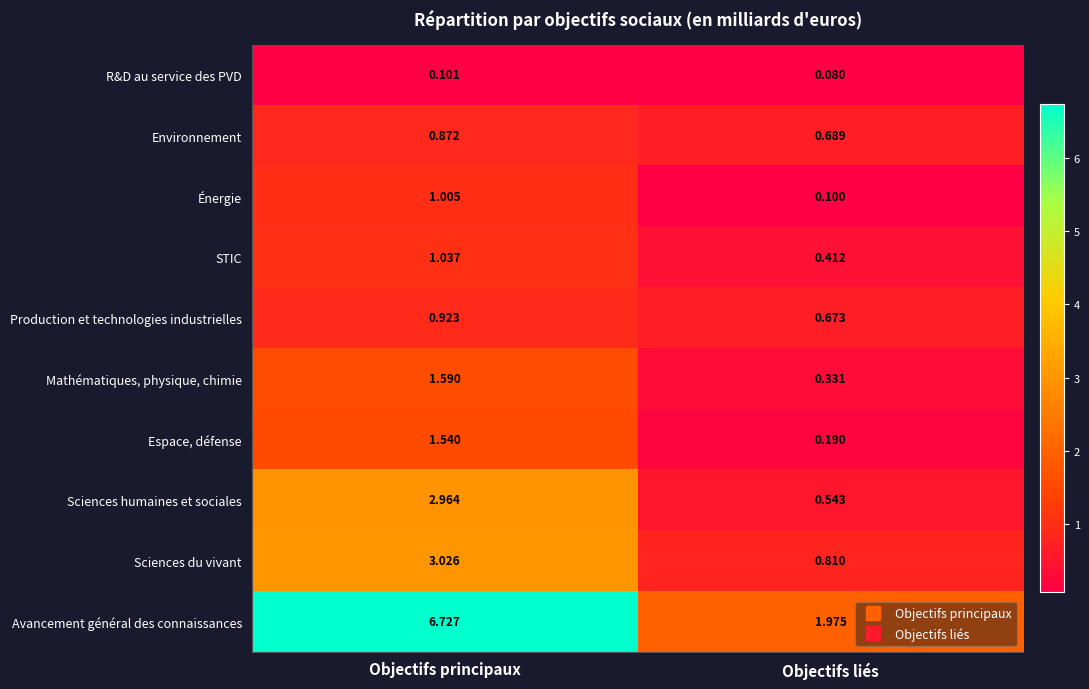

At which category does the chart reach its minimum across all series?

Objectifs liés